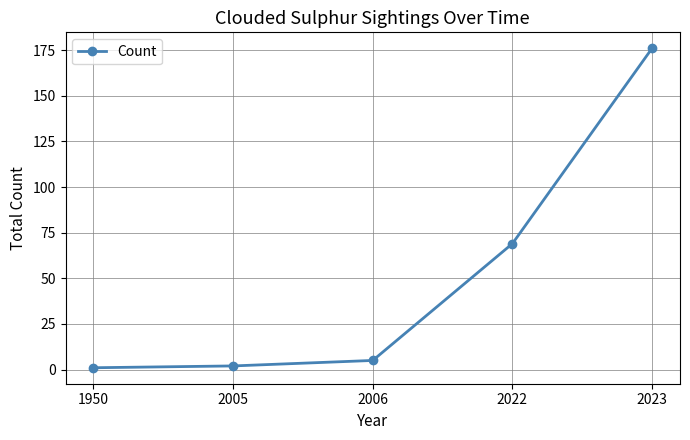

Which category has the highest value across all series?

2023